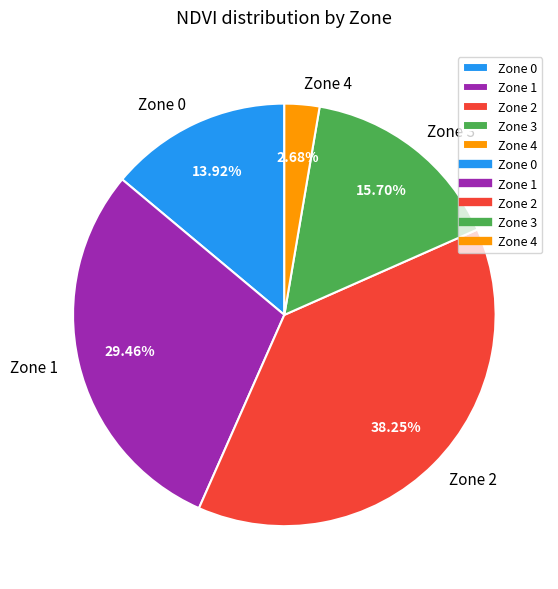

Do Zone 2 and Zone 0 together represent more than half of the pie?

Yes